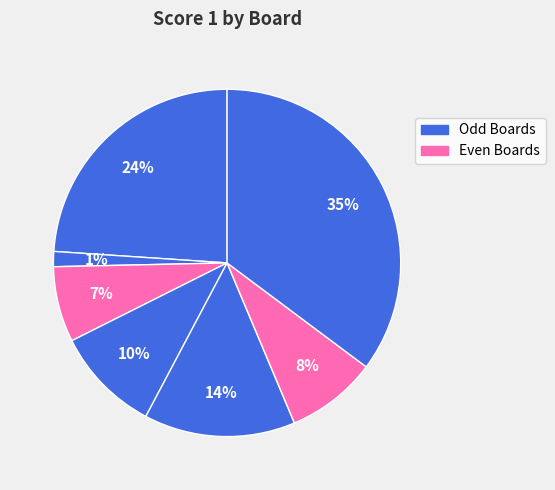

How many slices are in this pie chart?

7